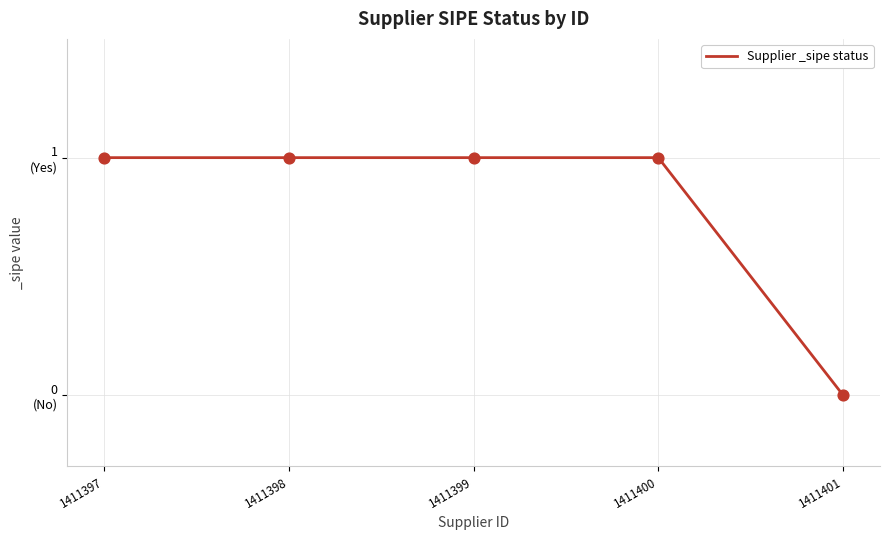

Which has a higher value, 1411400 or 1411398?

1411400